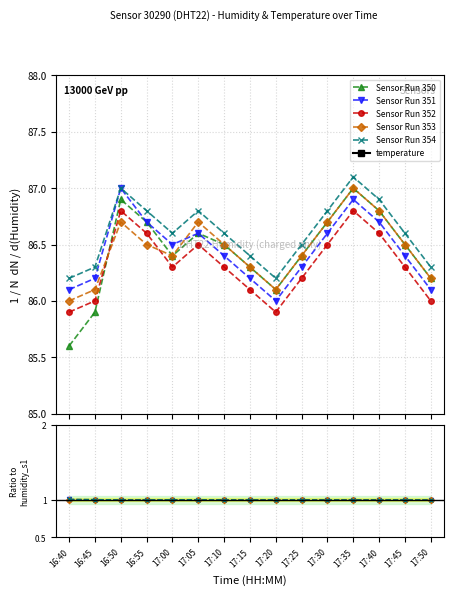

How many lines are shown in the chart?

6